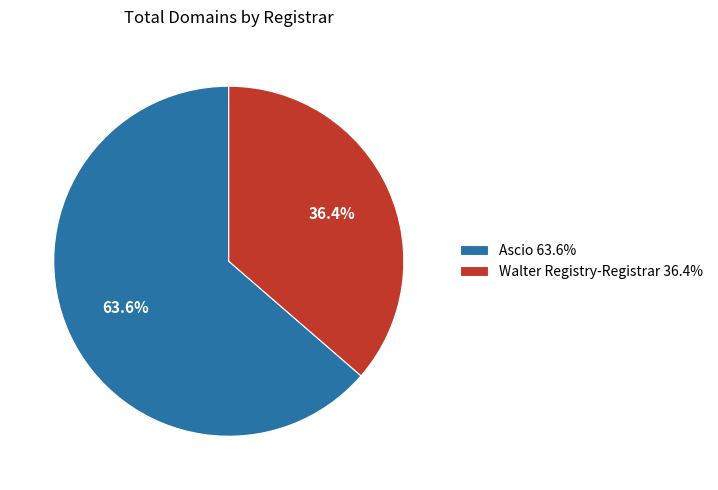

How many segments does this pie chart have?

2